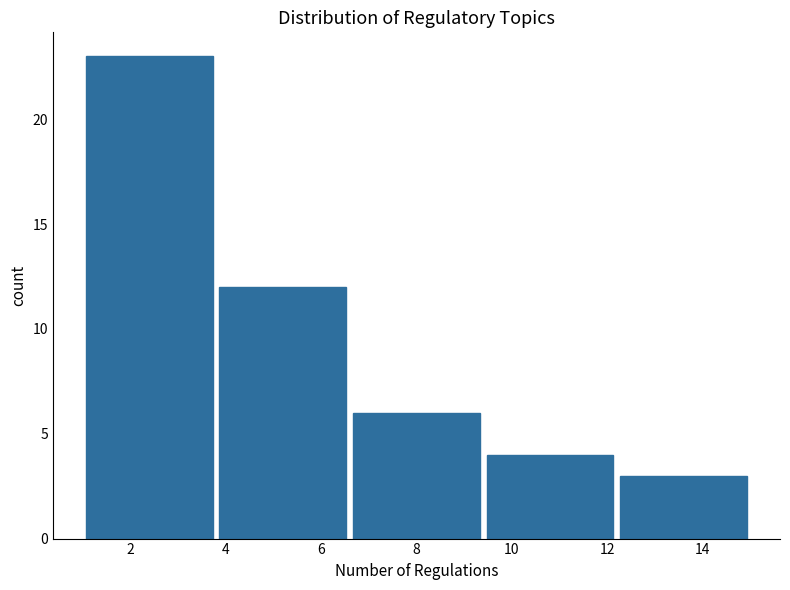

Reading left to right, list every bar in this chart as the range it spans on the x-axis followed by its height. The values are not printed on the chart, so give them approximately, as read against the axis.

1.0 to 3.8: 23
3.8 to 6.6: 12
6.6 to 9.4: 6
9.4 to 12.2: 4
12.2 to 15.0: 3